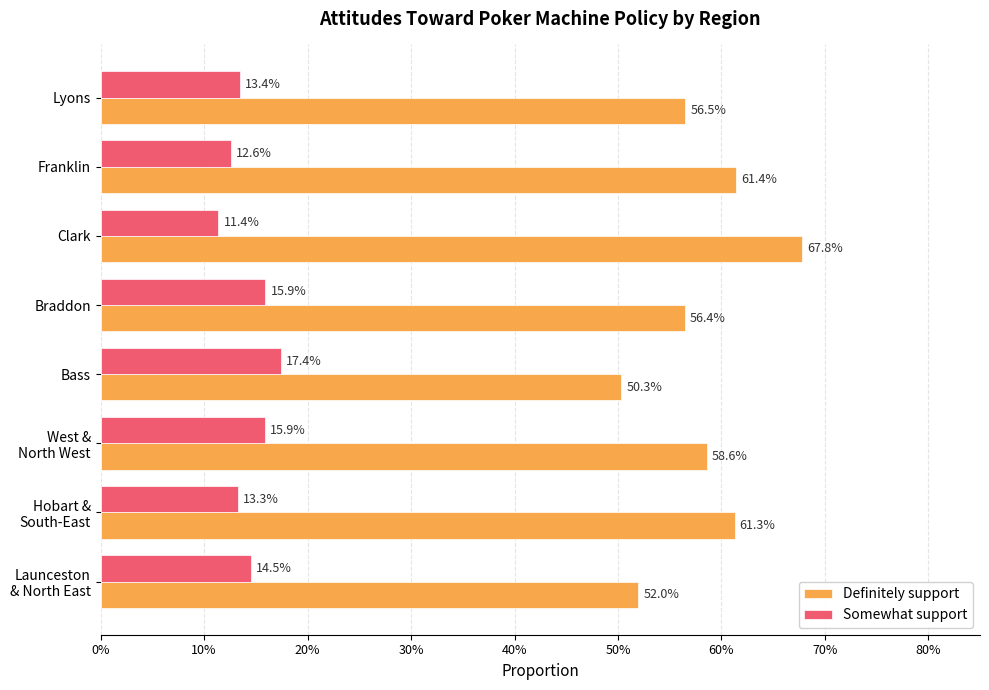

What are all the series names shown in the legend?

Definitely support, Somewhat support